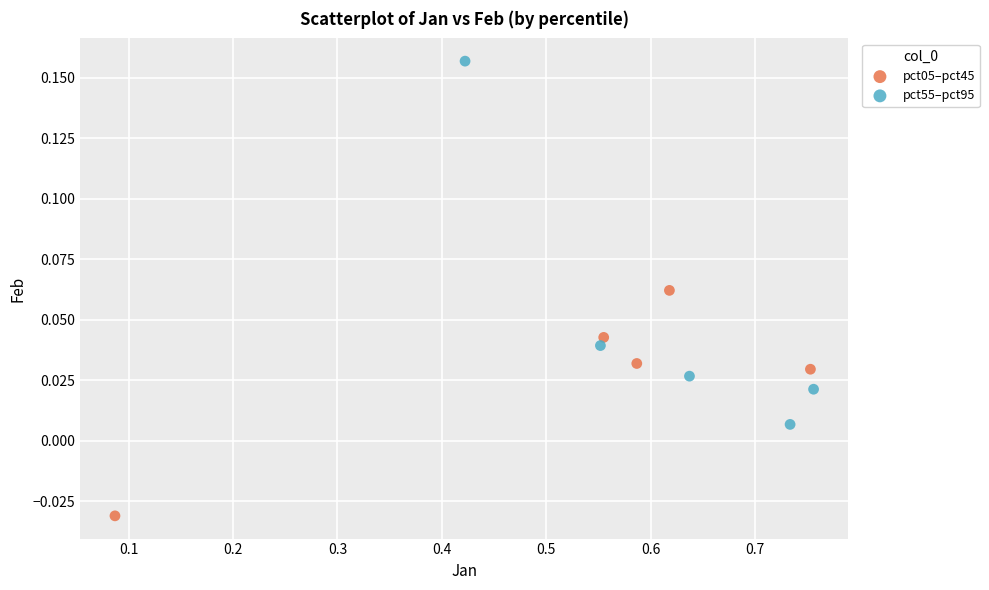

Which series reaches the maximum Y coordinate?

pct55–pct95